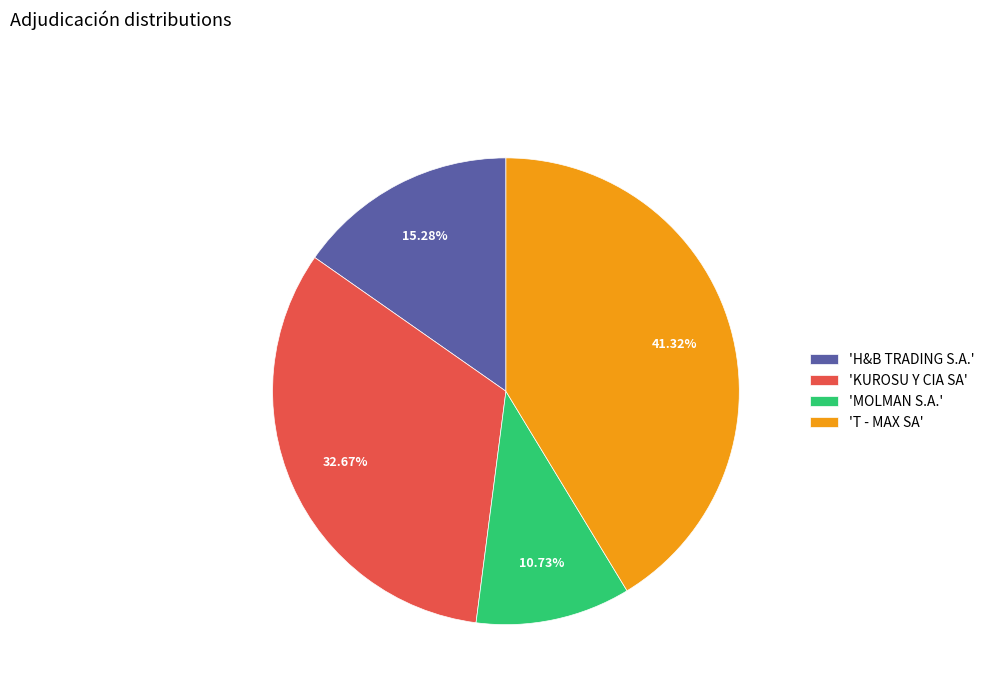

What is the smallest slice in the pie chart?

'MOLMAN S.A.'